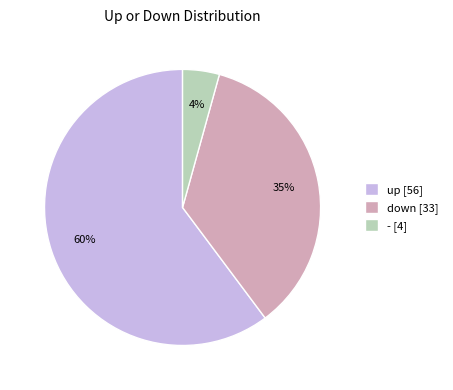

What percentage is the - [4] slice, to the nearest percent?

4%